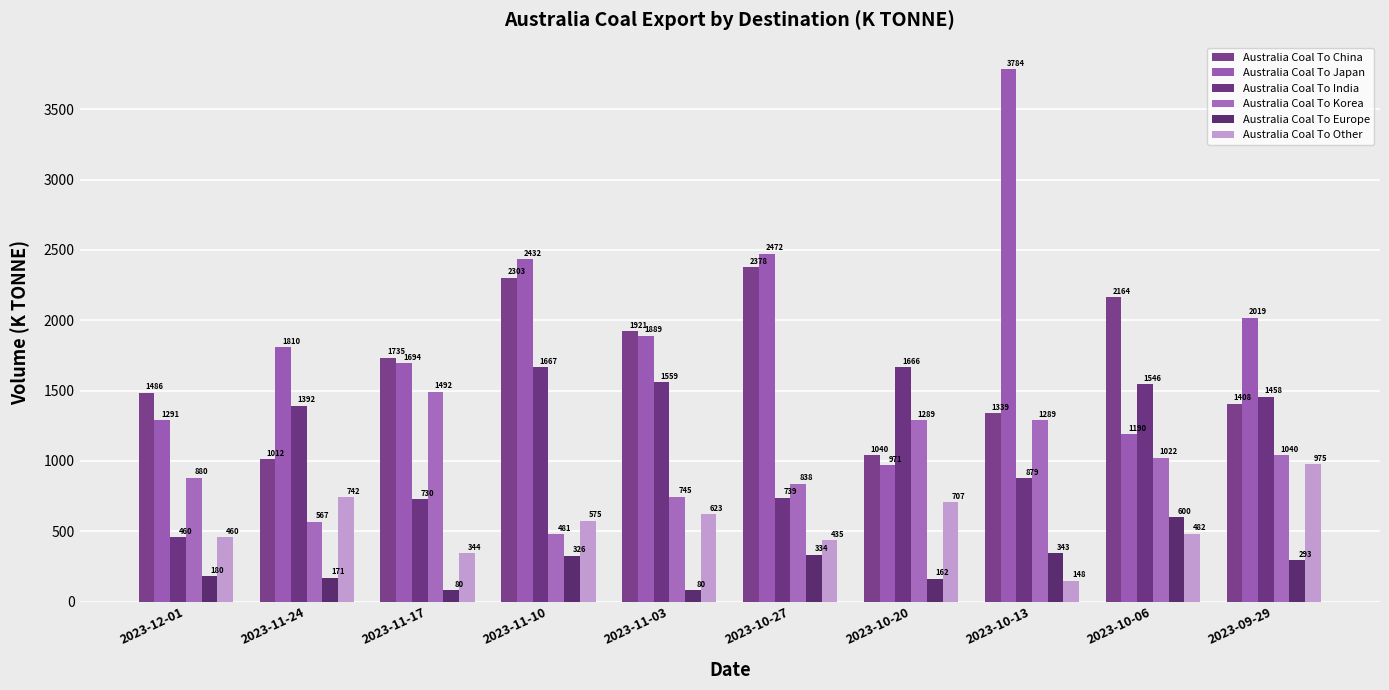

How many bars are there in total?

60